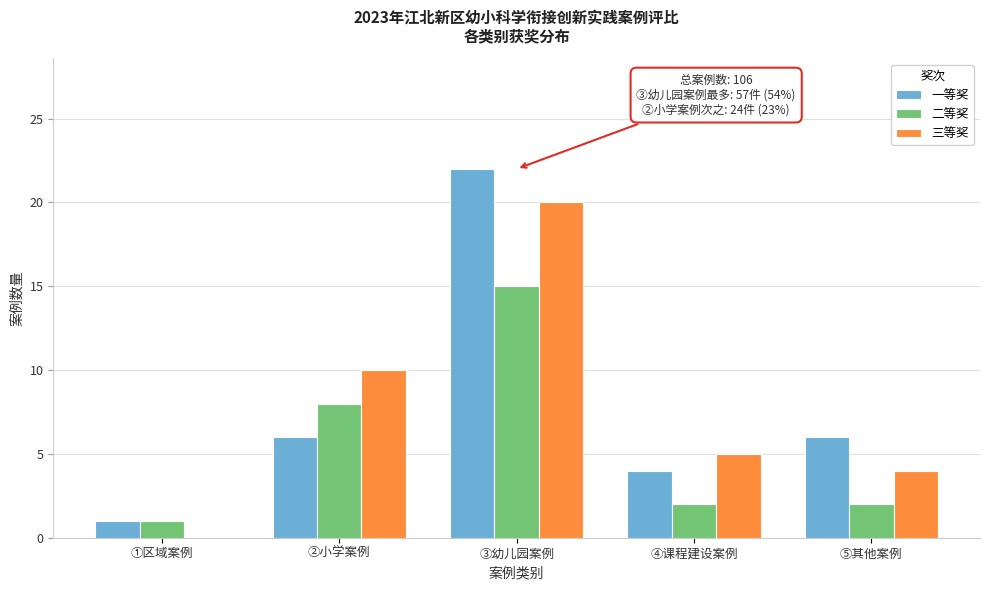

Reading left to right, transcribe all the data shown in this chart.

一等奖: ①区域案例=1	②小学案例=6	③幼儿园案例=22	④课程建设案例=4	⑤其他案例=6
二等奖: ①区域案例=1	②小学案例=8	③幼儿园案例=15	④课程建设案例=2	⑤其他案例=2
三等奖: ①区域案例=0	②小学案例=10	③幼儿园案例=20	④课程建设案例=5	⑤其他案例=4